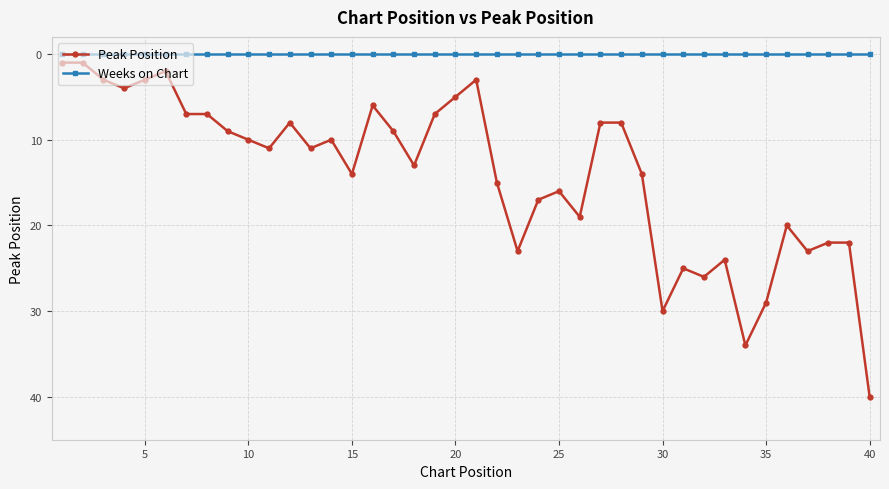

True or false: Peak Position has more than 2 points higher than both neighbors.

True